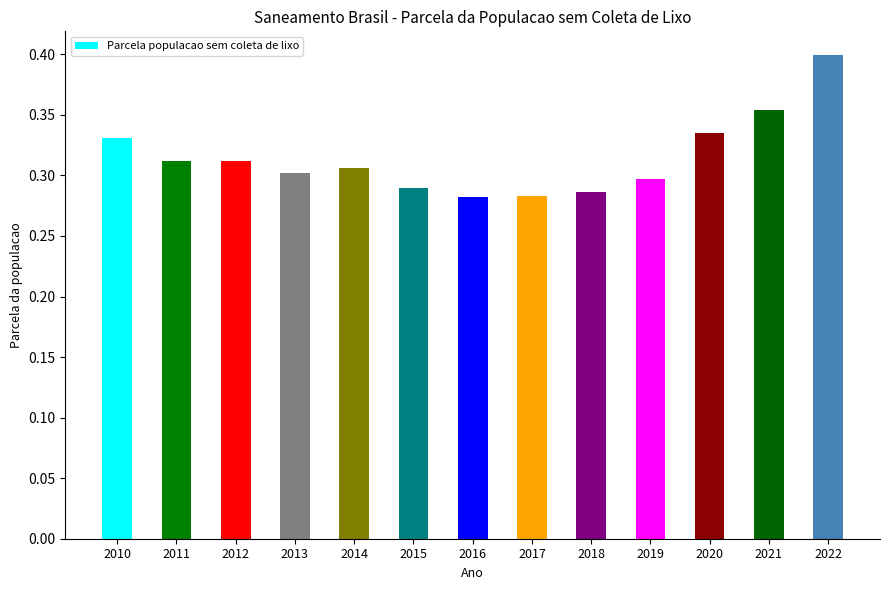

True or false: the data shows 0.2 at 2010.

False